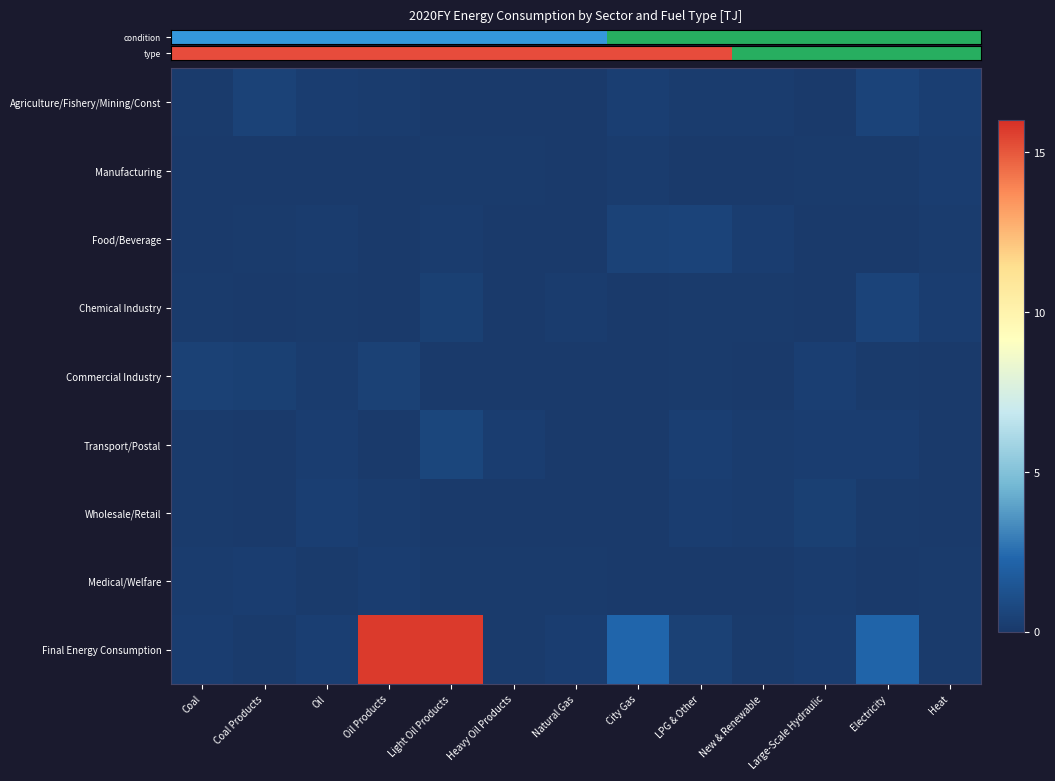

Which has a higher value, City Gas or Coal?

City Gas